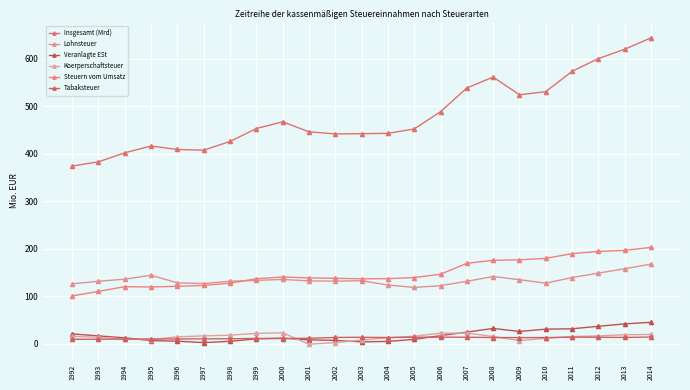

What is the value of the Steuern vom Umsatz point at the 11th from the left?

138.2